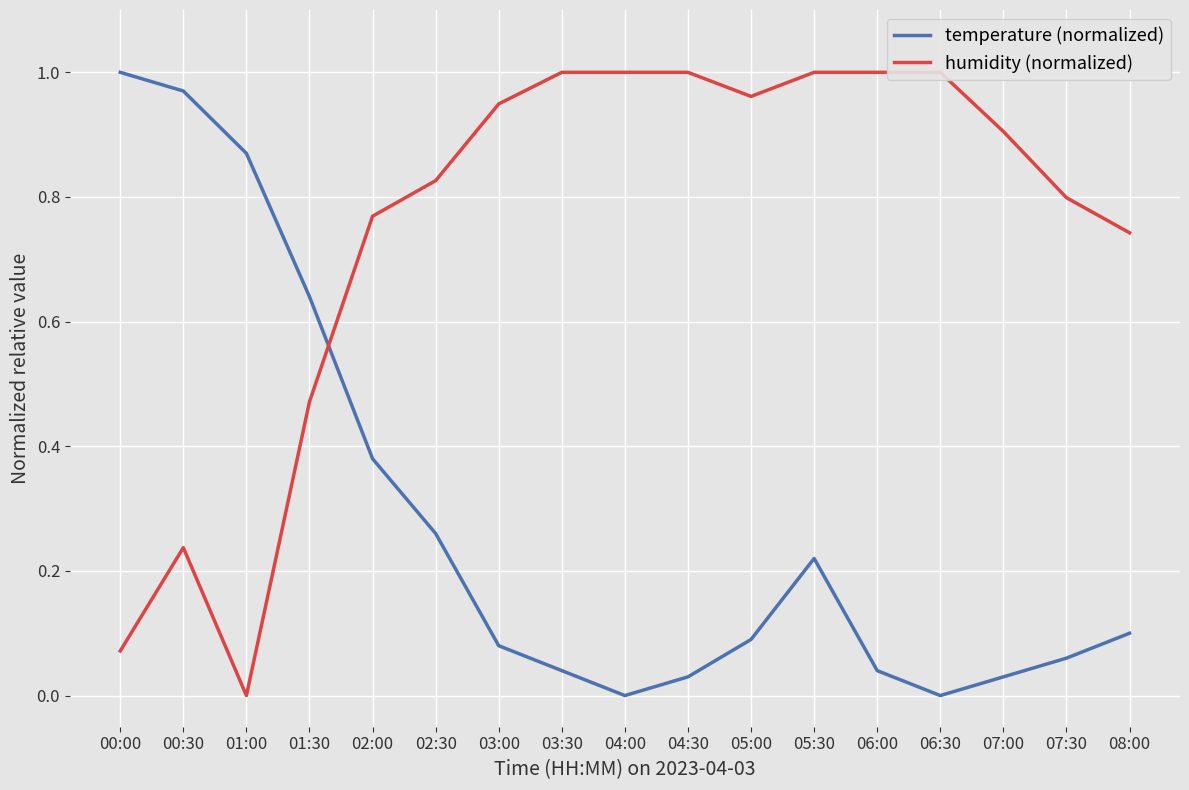

Which series ends up on top after the final intersection of temperature (normalized) and humidity (normalized)?

humidity (normalized)